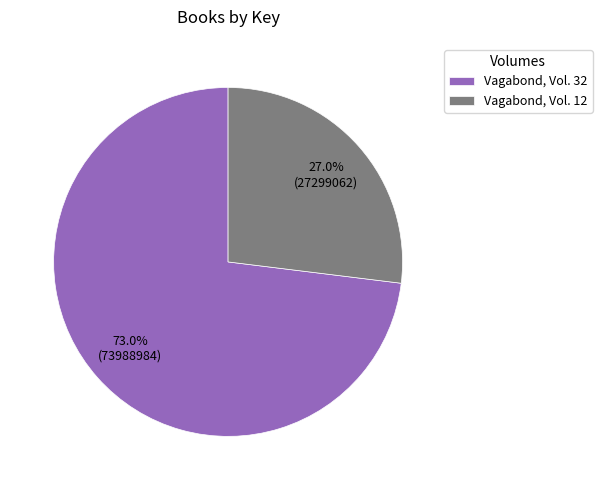

Is there a majority slice in this chart?

Yes